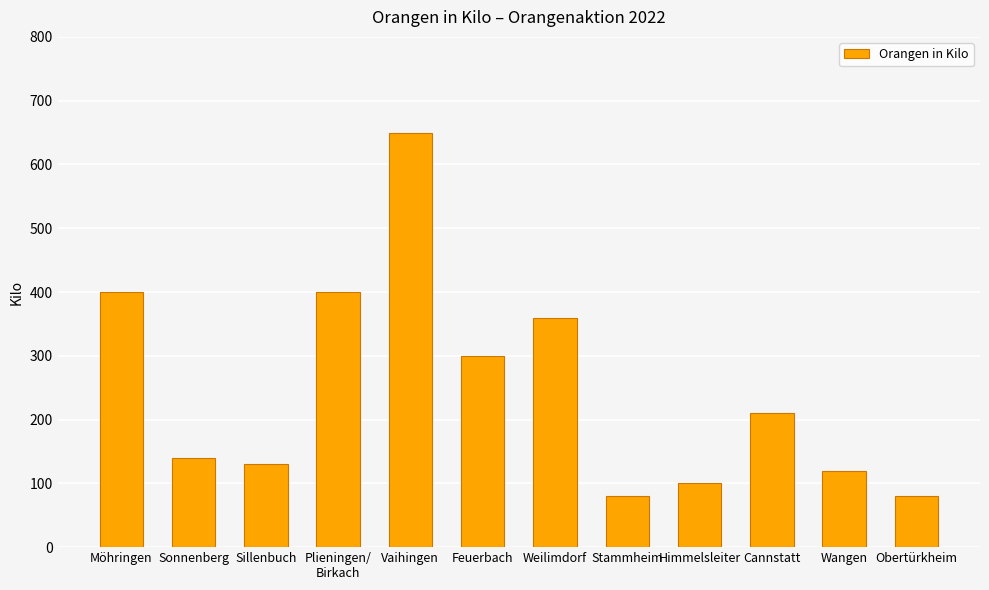

What is the sum of all values?

2970